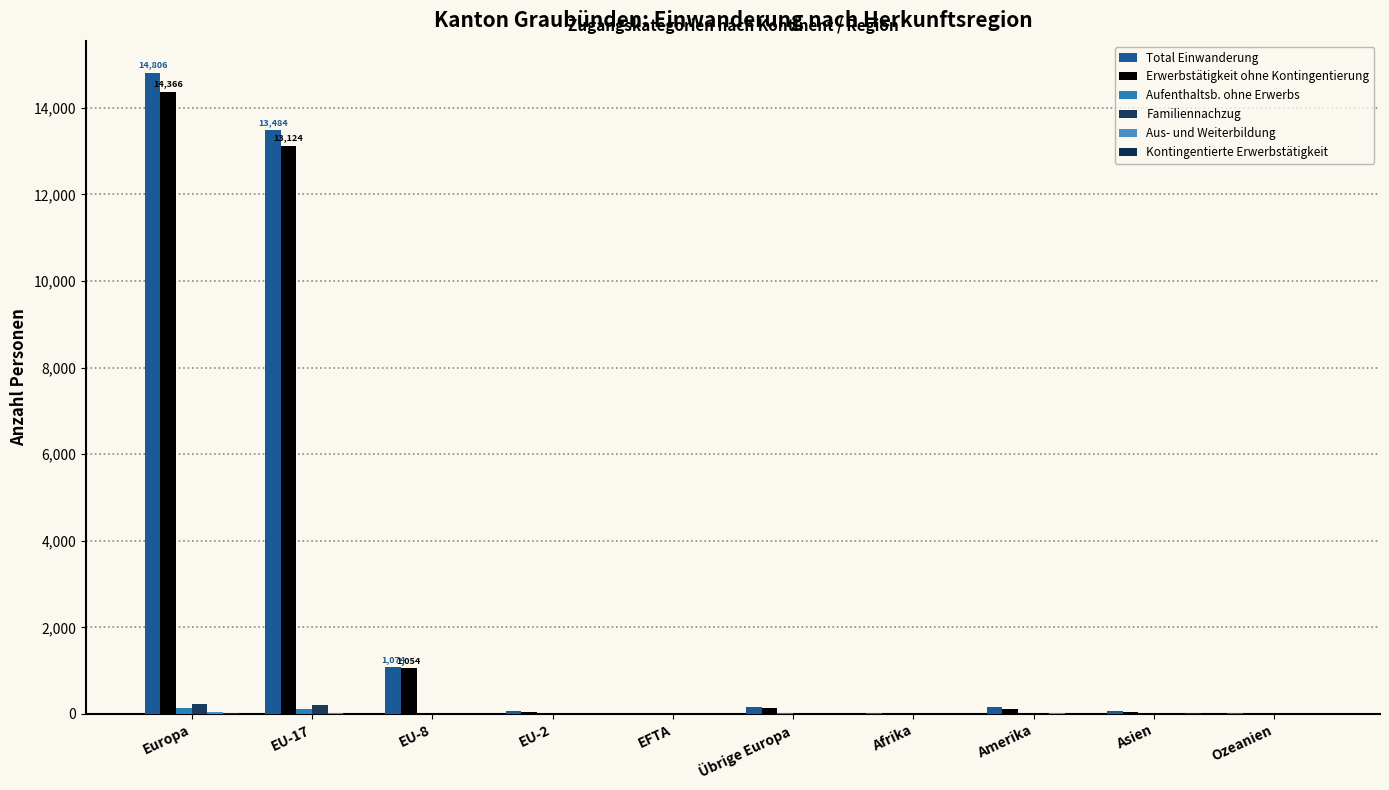

How many groups of bars are there?

10